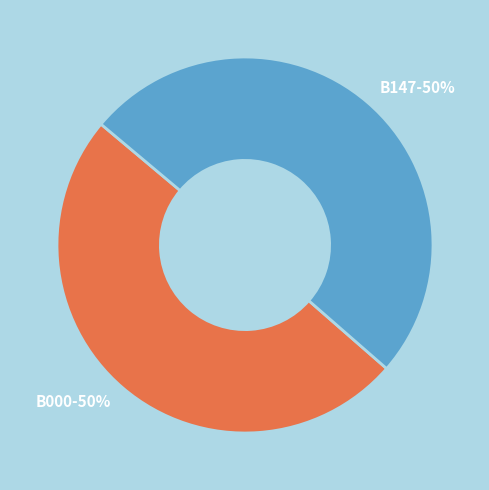

Combined, do B000 and B147 account for over 50%?

Yes